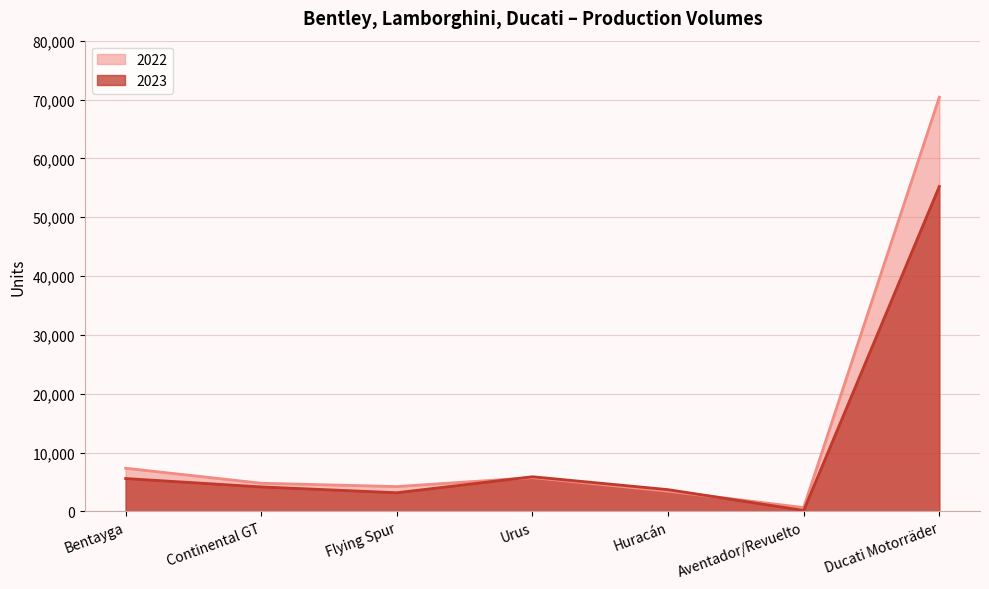

The value of 2022 at Urus is 2378. True or false?

False